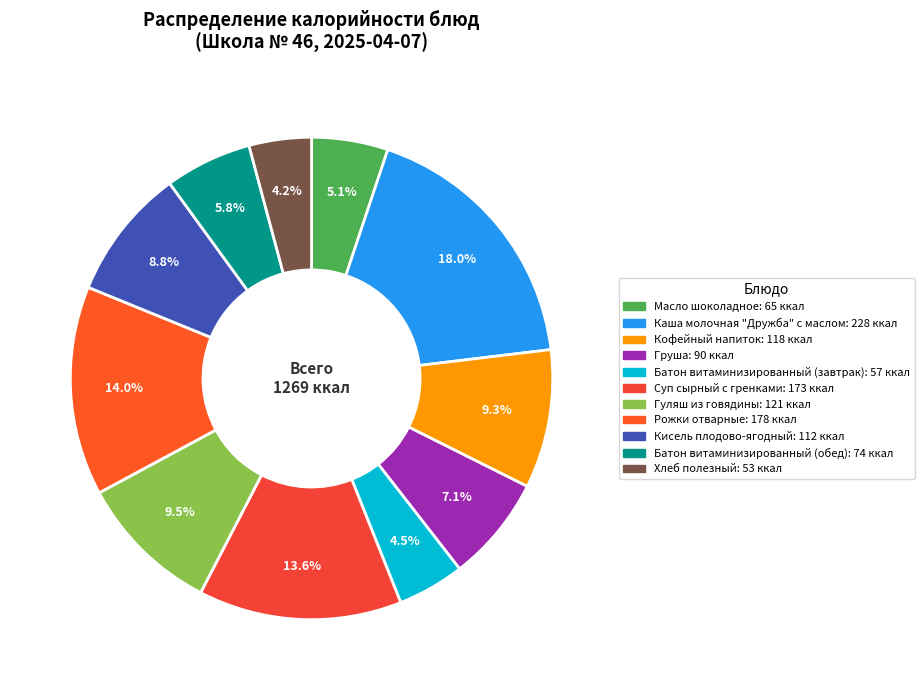

The Батон витаминизированный (завтрак) slice represents 1% of the pie. True or false?

False